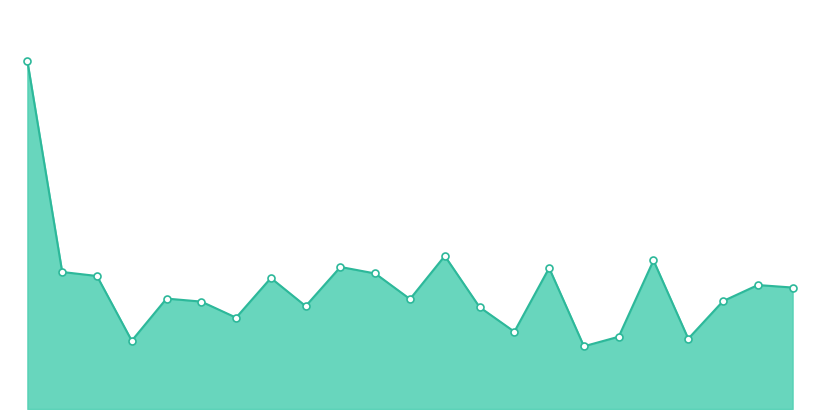

Does the chart have visible grid lines?

No